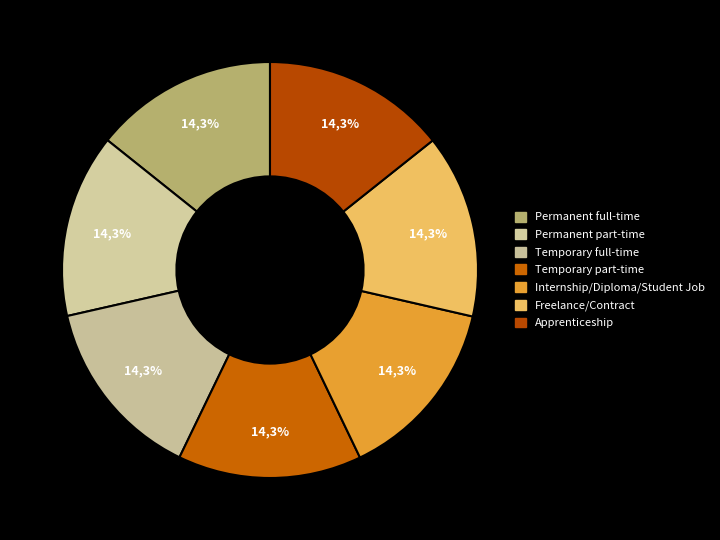

What is the smallest slice in the pie chart?

Permanent full-time